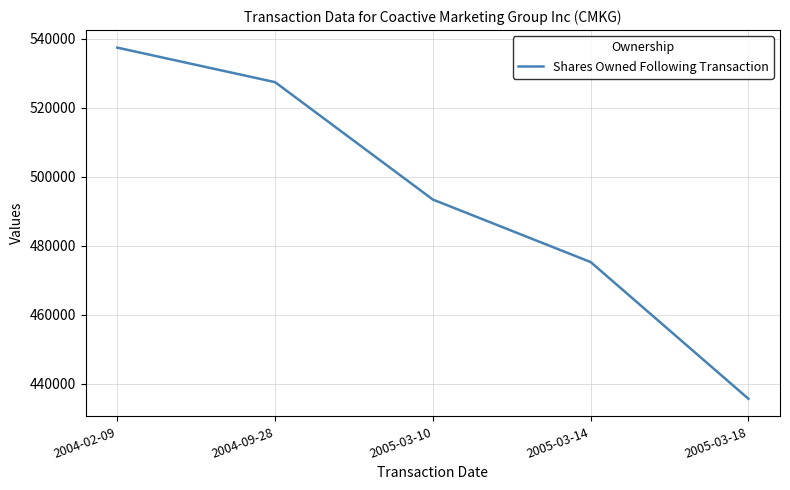

Approximately how many times larger is the value at 2004-09-28 compared to 2005-03-18?

1.2